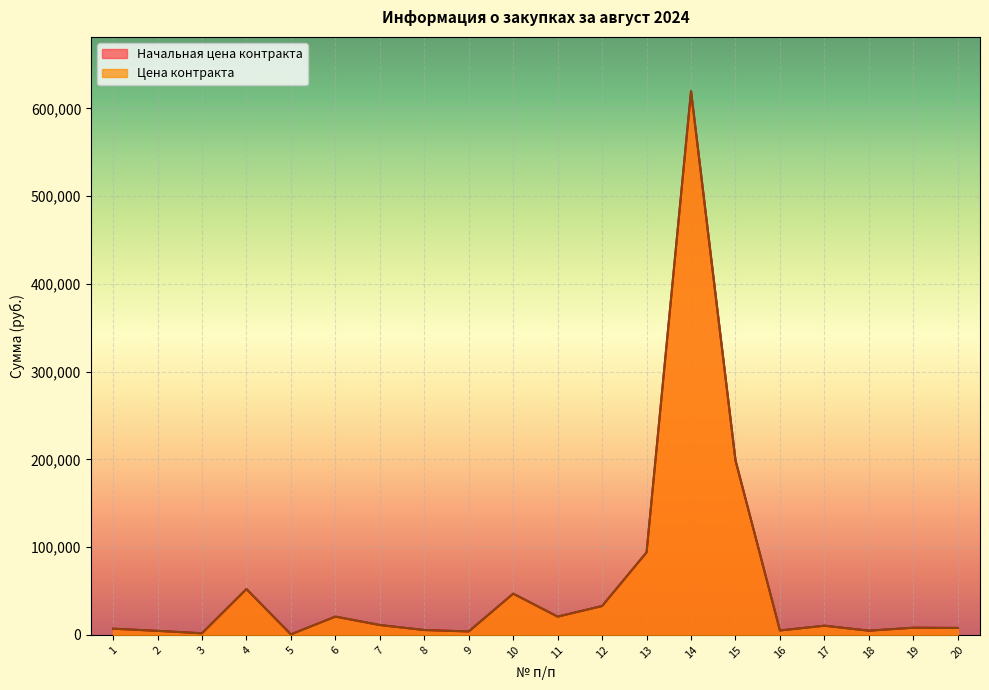

What is the maximum value for Цена контракта?

619586.2